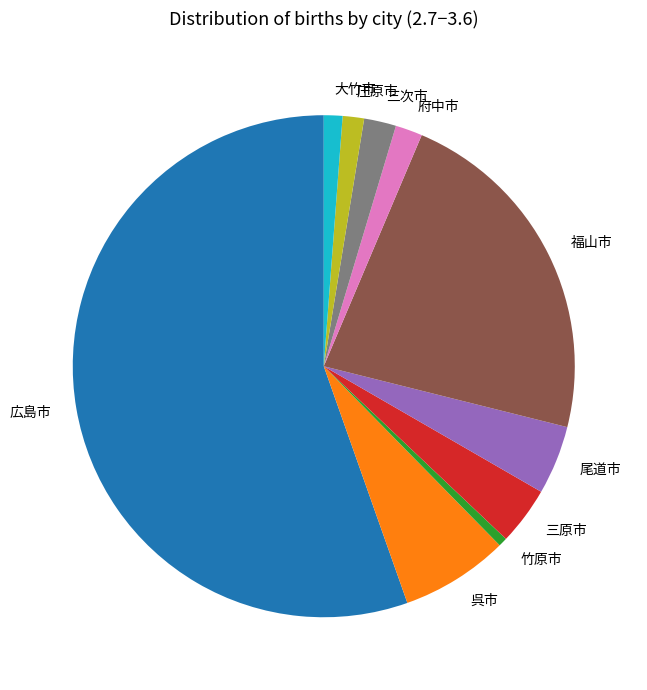

What is the largest slice in the pie chart?

広島市